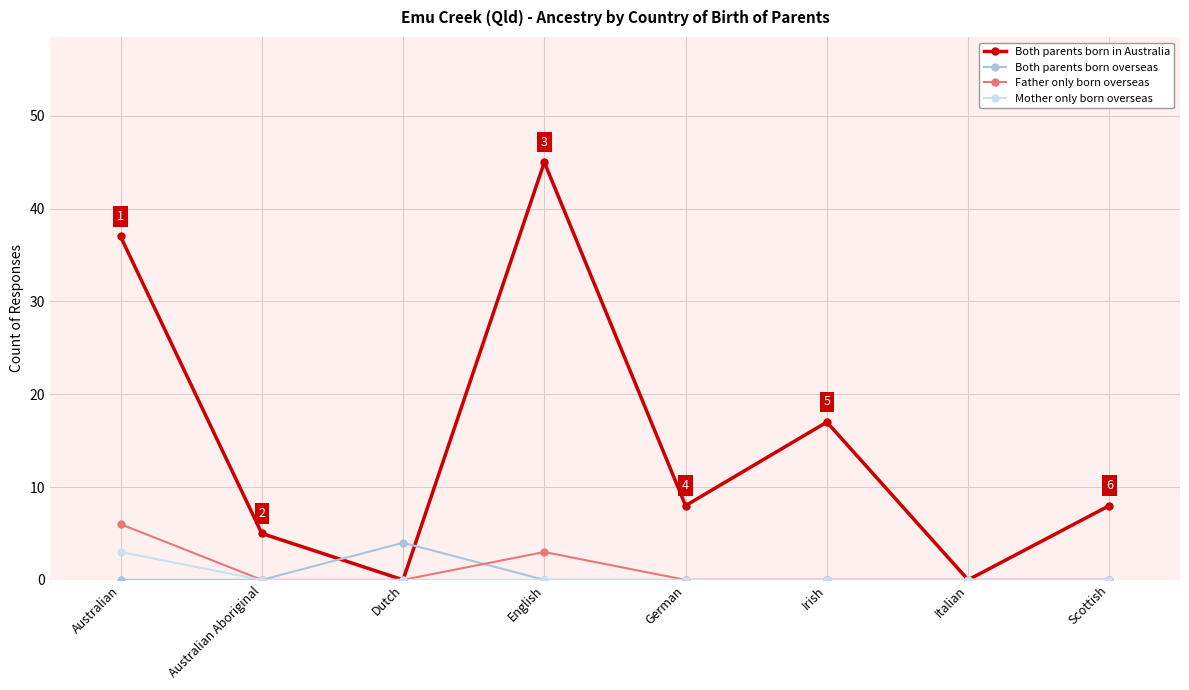

Reading right to left, what are all the values shown in this chart?

Both parents born in Australia: 8	0	17	8	45	0	5	37
Both parents born overseas: 0	0	0	0	0	4	0	0
Father only born overseas: 0	0	0	0	3	0	0	6
Mother only born overseas: 0	0	0	0	0	0	0	3